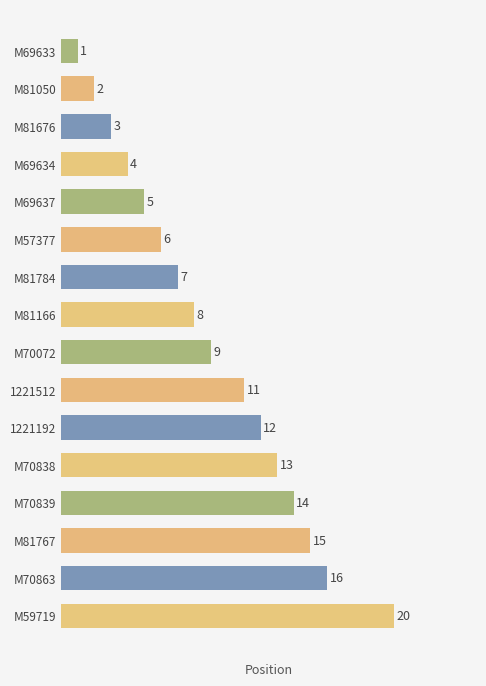

Reading top to bottom, what are all the values shown in this chart?

M69633=1	M81050=2	M81676=3	M69634=4	M69637=5	M57377=6	M81784=7	M81166=8	M70072=9	1221512=11	1221192=12	M70838=13	M70839=14	M81767=15	M70863=16	M59719=20